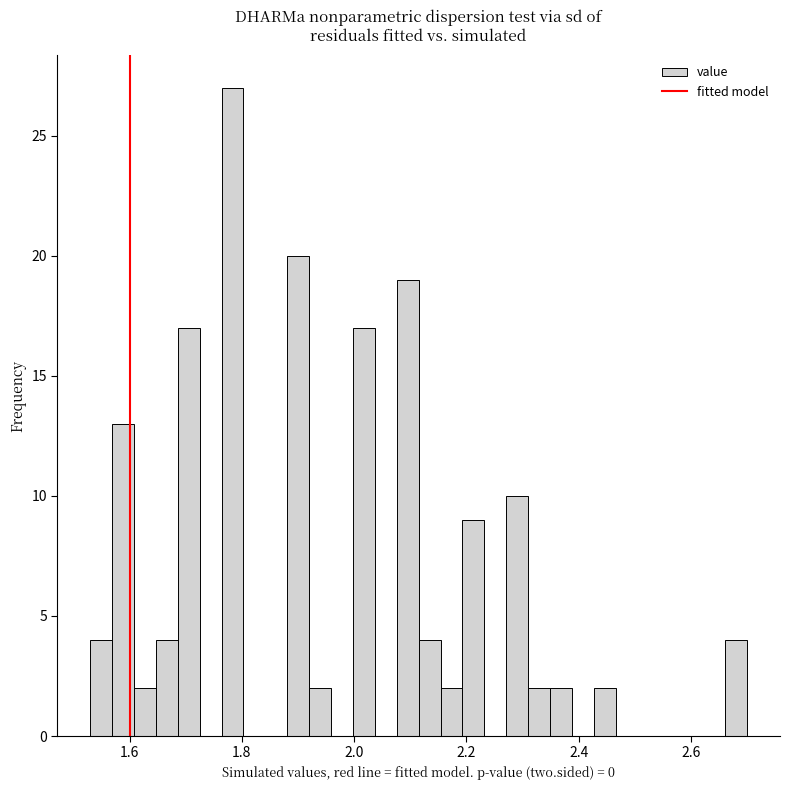

Around what value on the x-axis is the tallest bar? Give the approximate position of its centre, as read against the axis.

1.78